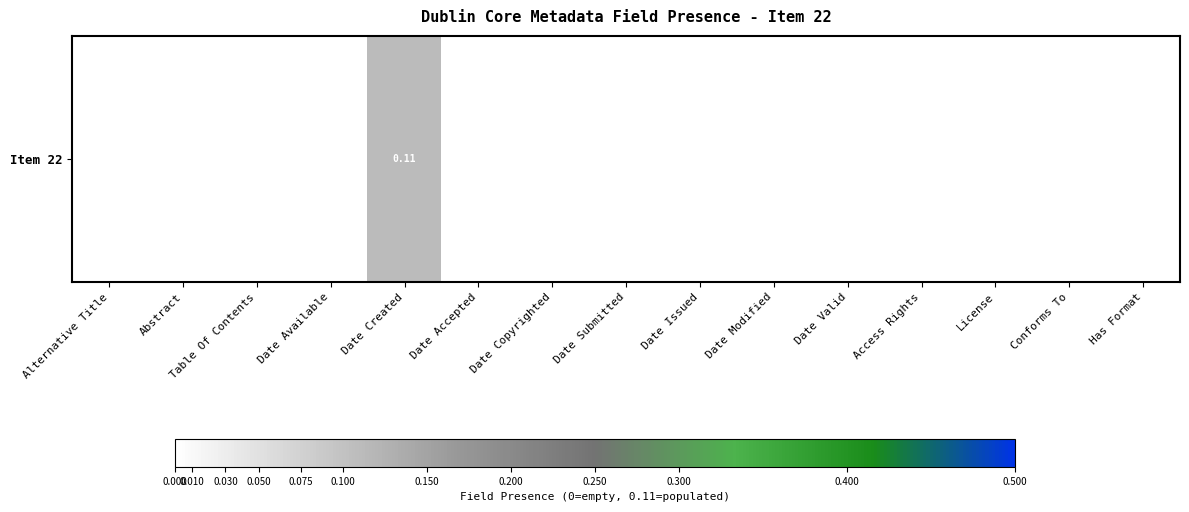

List the labels in order of value, largest first.

Date Created, Alternative Title, Abstract, Table Of Contents, Date Available, Date Accepted, Date Copyrighted, Date Submitted, Date Issued, Date Modified, Date Valid, Access Rights, License, Conforms To, Has Format